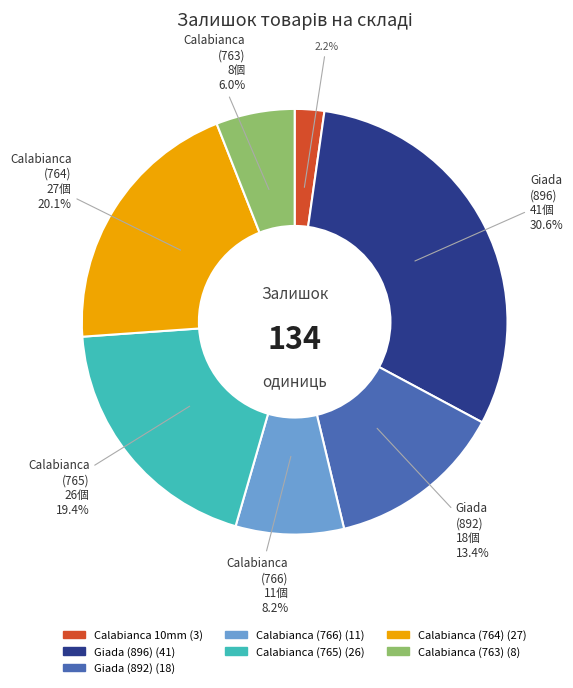

To the nearest percent, what is the average slice percentage?

14%